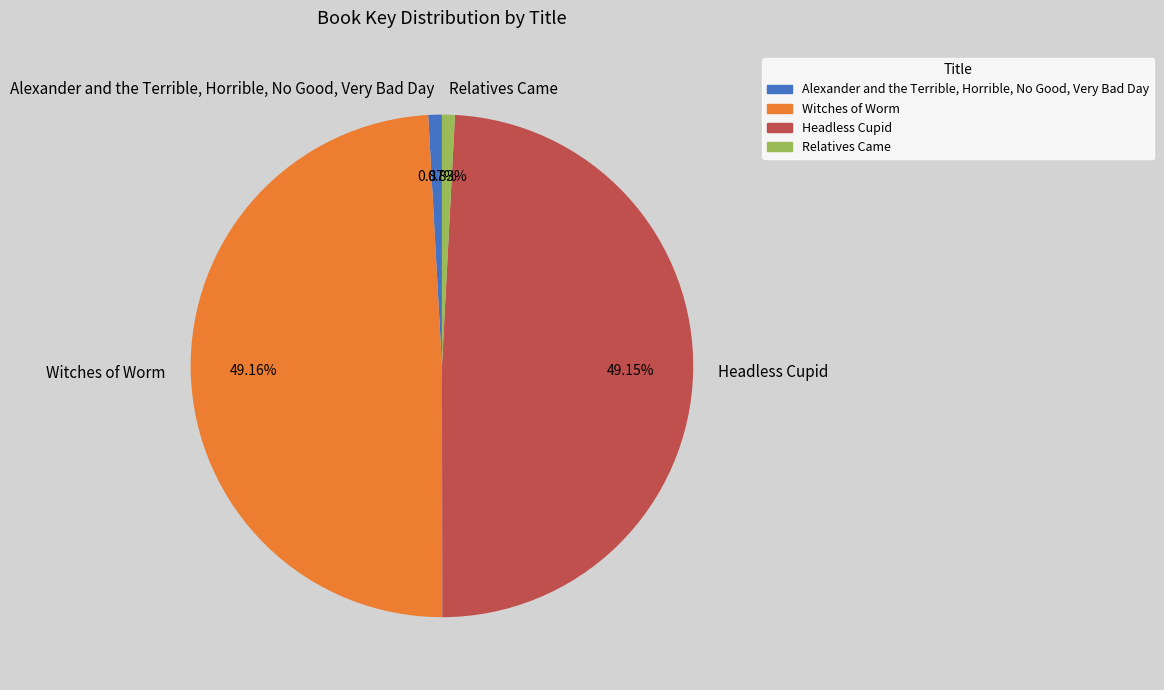

How much of the chart is everything except Alexander and the Terrible, Horrible, No Good, Very Bad Day?

99.1%